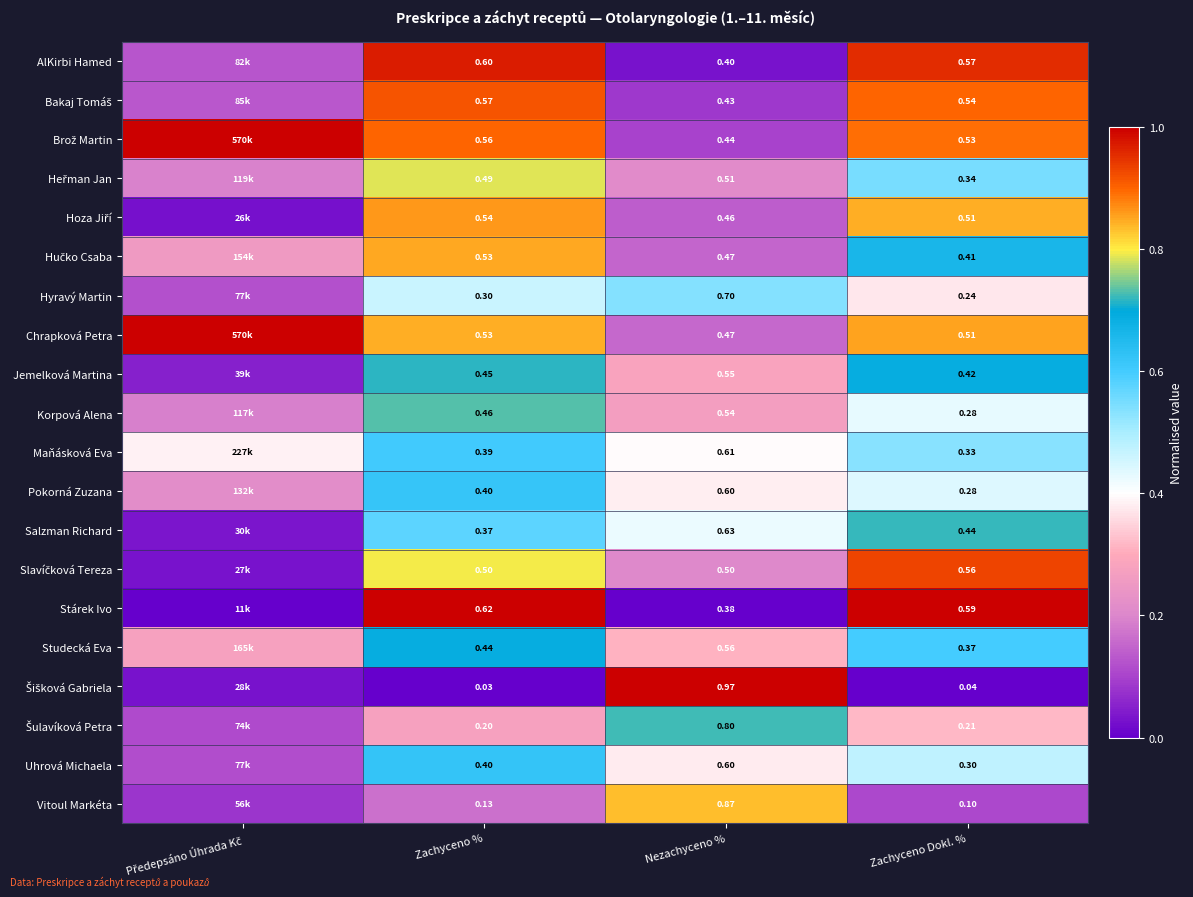

At Předepsáno Úhrada Kč, list the series in order from largest to smallest.

Chrapková Petra, Brož Martin, Maňásková Eva, Studecká Eva, Hučko Csaba, Pokorná Zuzana, Heřman Jan, Korpová Alena, Bakaj Tomáš, AlKirbi Hamed, Hyravý Martin, Uhrová Michaela, Šulavíková Petra, Vitoul Markéta, Jemelková Martina, Salzman Richard, Šišková Gabriela, Slavíčková Tereza, Hoza Jiří, Stárek Ivo